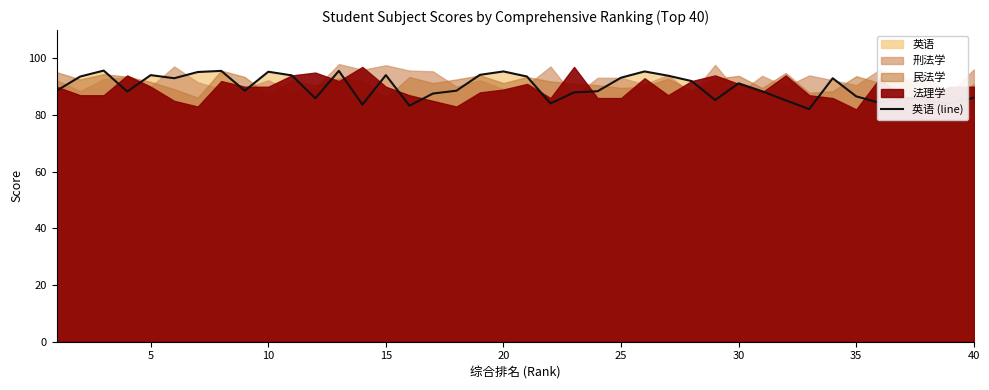

How many values exceed 88?

25